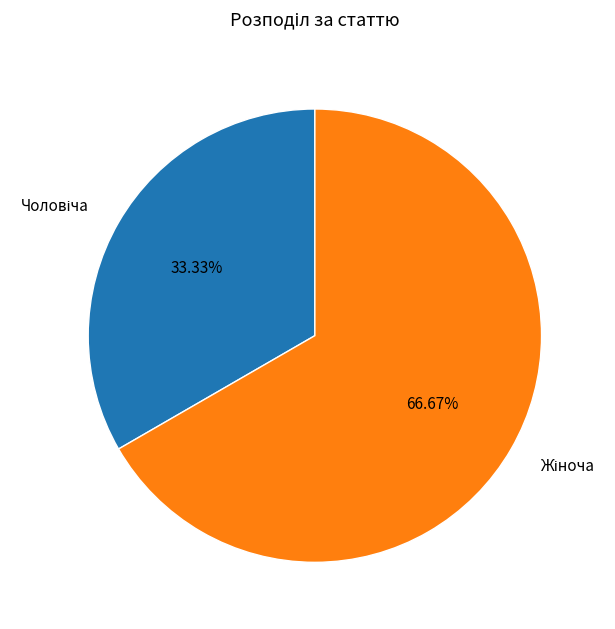

Is there a majority slice in this chart?

Yes